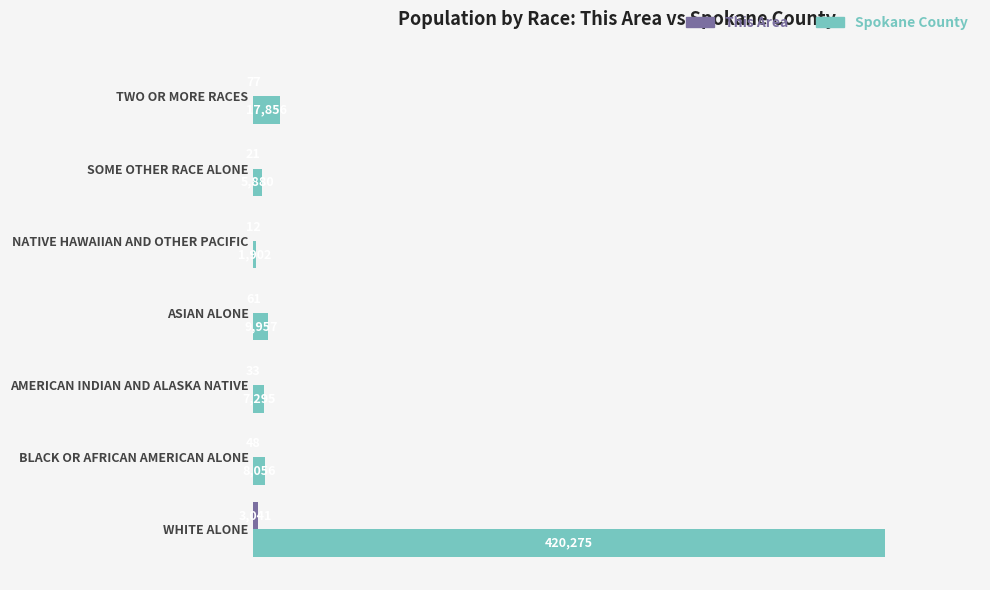

At which category does the chart reach its peak across all series?

WHITE ALONE